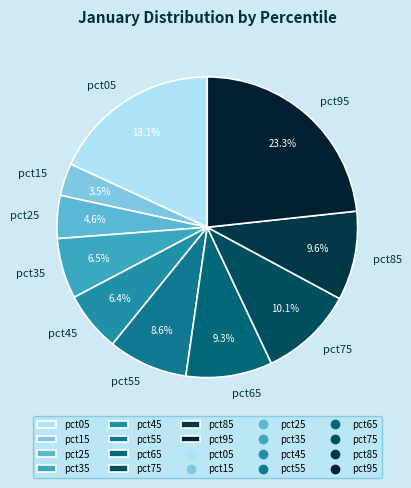

To the nearest percent, what is the combined percentage of pct95 and pct85?

33%